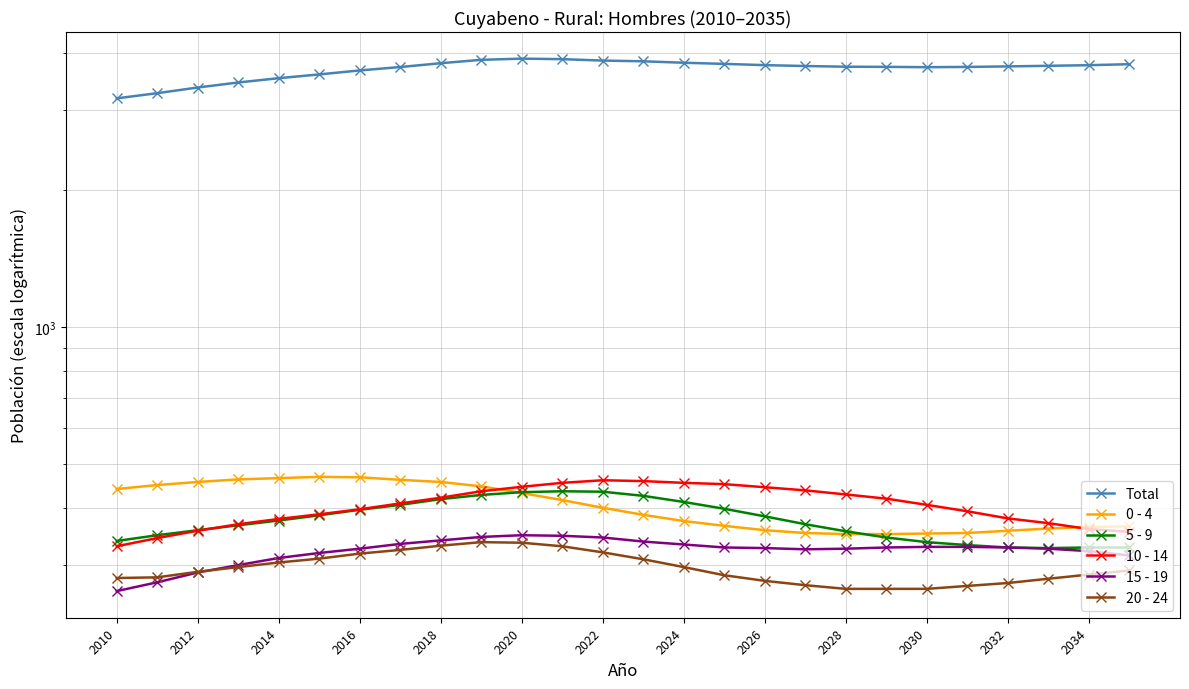

Does the chart display data point markers on the line(s)?

Yes